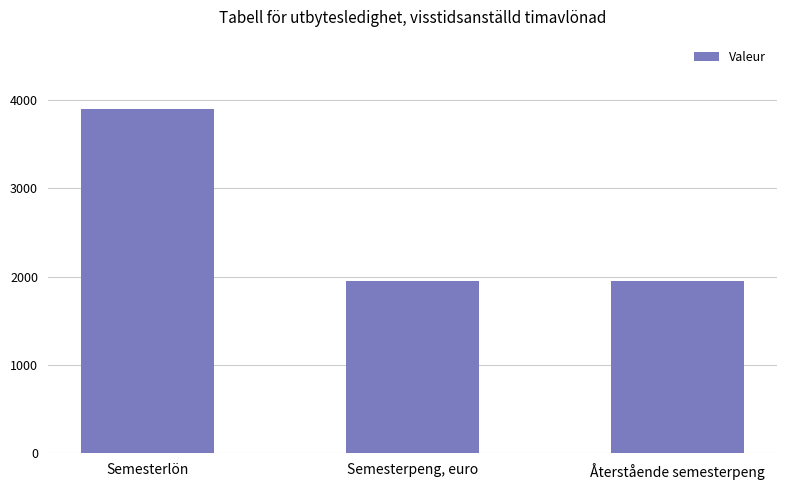

Reading left to right, extract all data points from this chart.

3900	1950	1950